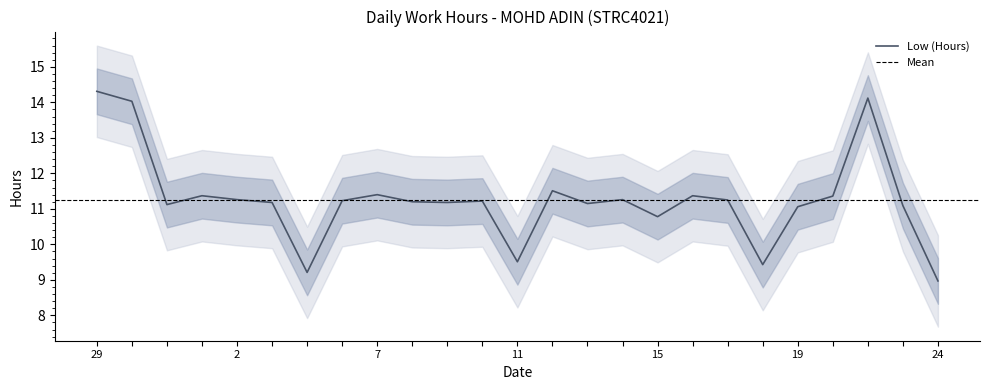

Is this an area chart (filled region under the line)?

No